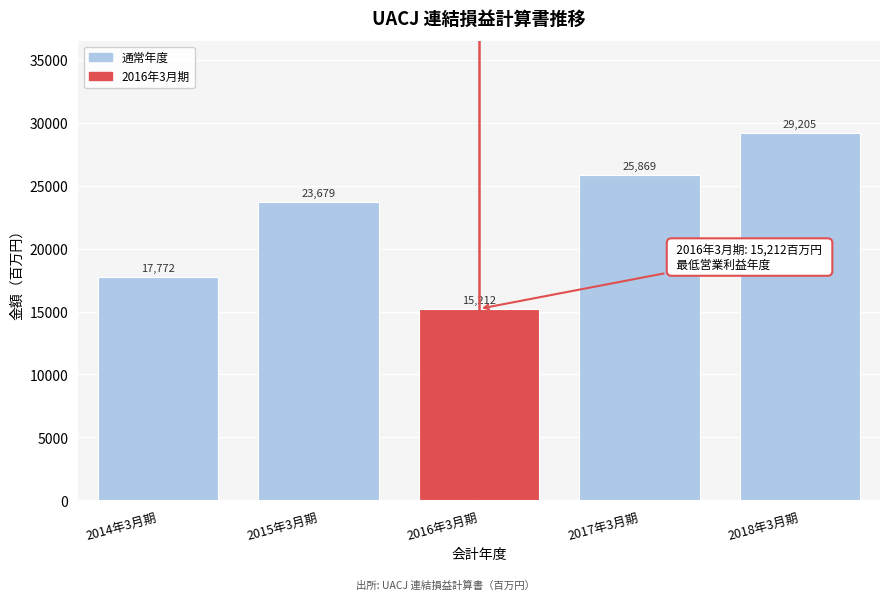

Reading left to right, what are all the values shown in this chart?

2014年3月期=17772	2015年3月期=23679	2016年3月期=15212	2017年3月期=25869	2018年3月期=29205